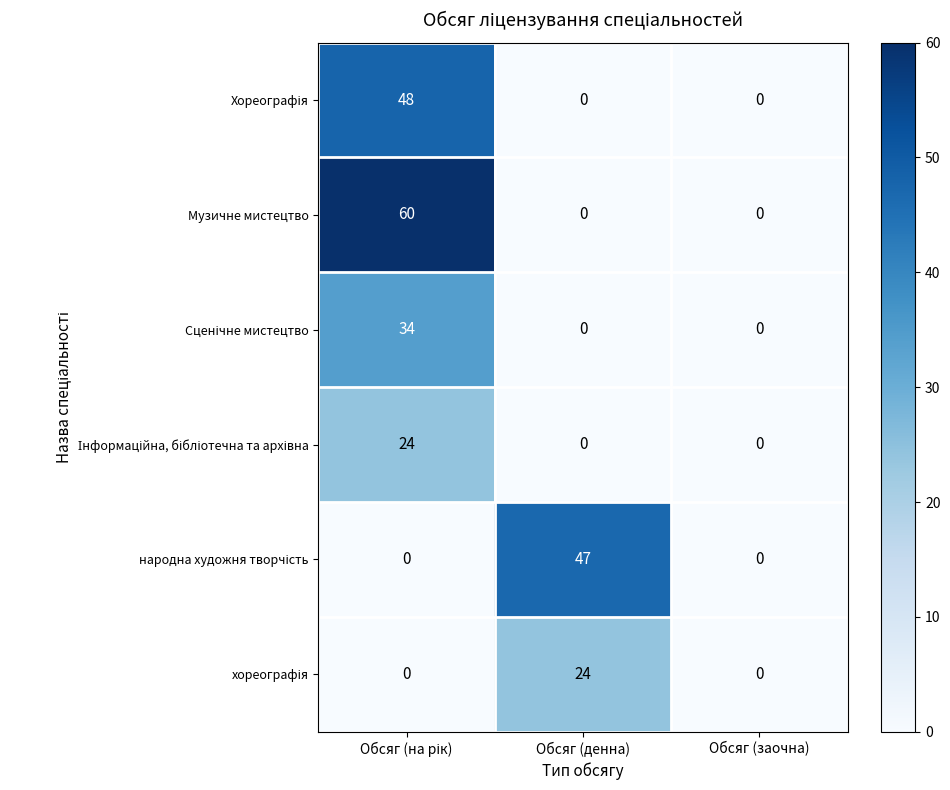

Which series has the widest spread of values?

Музичне мистецтво